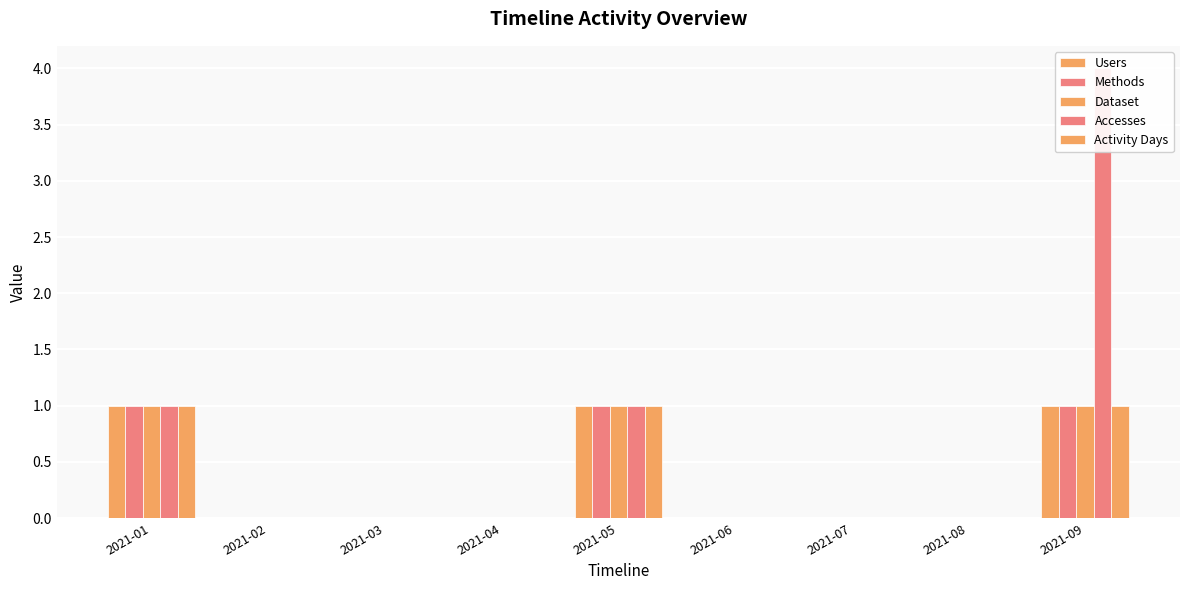

Rank the series at 2021-09 from lowest to highest value.

Users, Methods, Dataset, Activity Days, Accesses